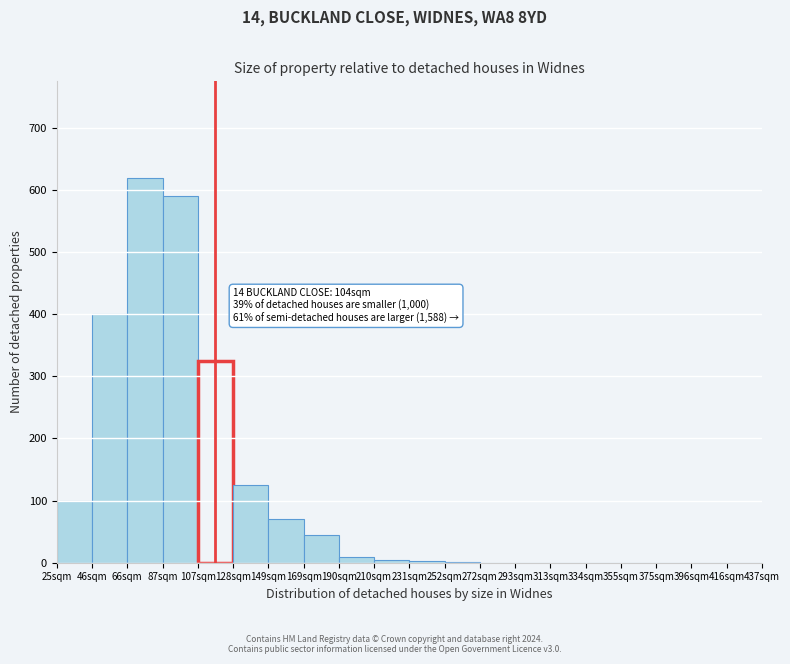

At which label is the value closest to 310?

107sqm